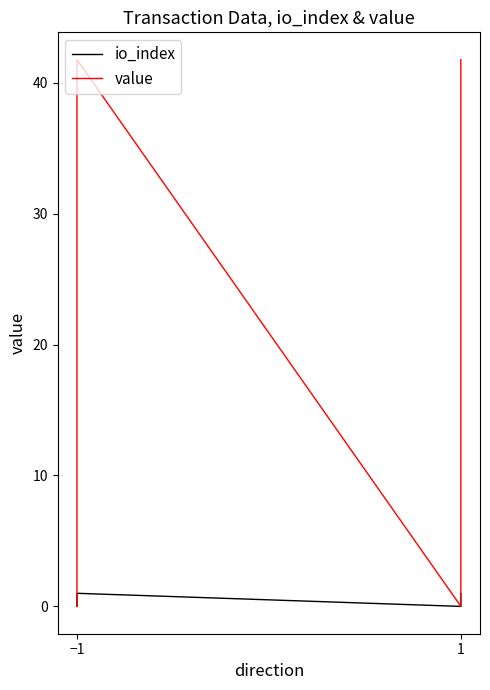

Rank the series by their average value, from highest to lowest.

value, io_index